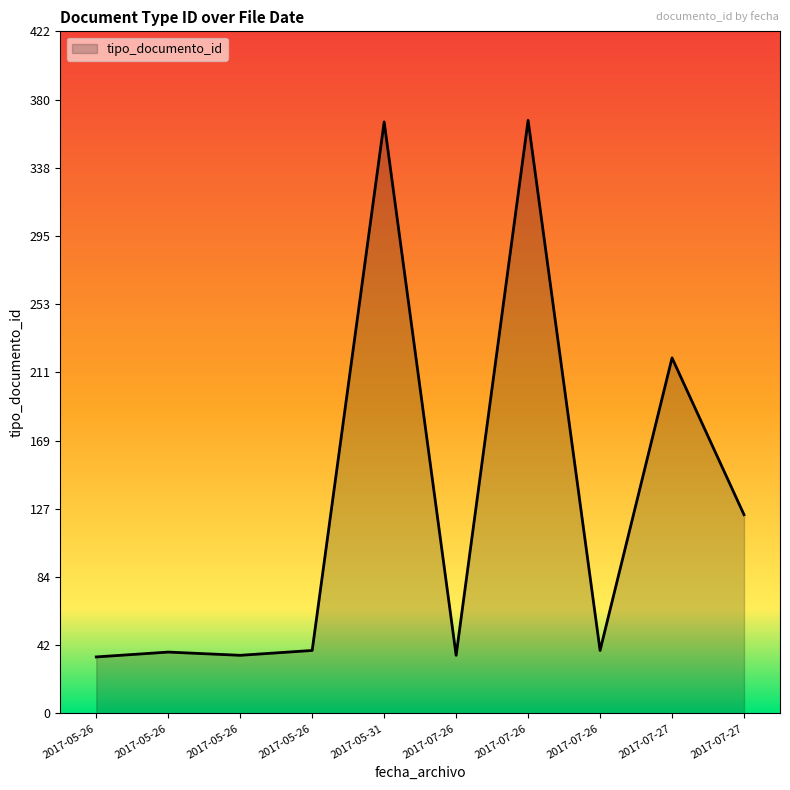

True or false: the data shows 69 at 2017-07-26.

False